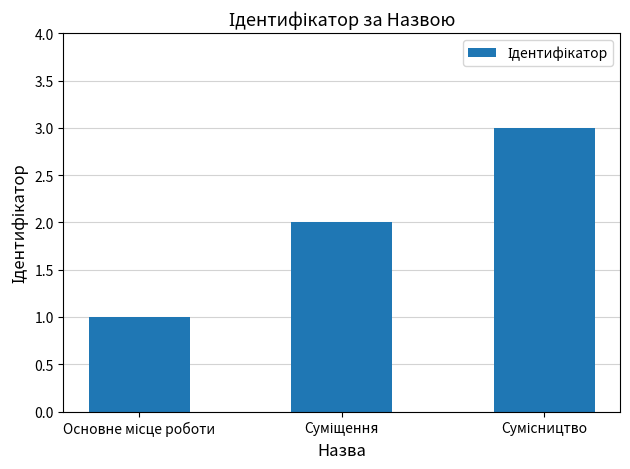

Are the bars horizontal?

No